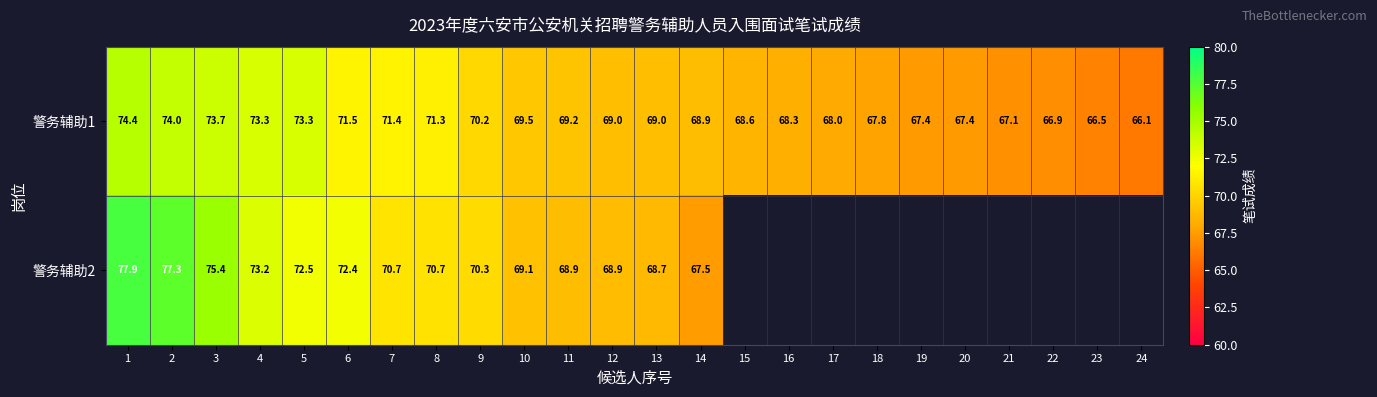

Is the value of 警务辅助2 at 11 greater than the value of 警务辅助1 at 3?

No